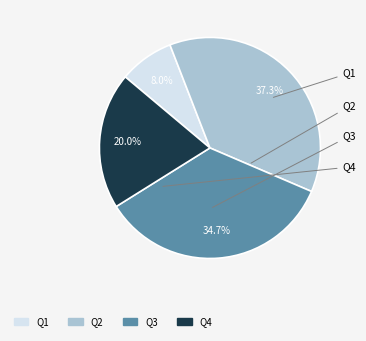

The Q1 slice represents 23% of the pie. True or false?

False